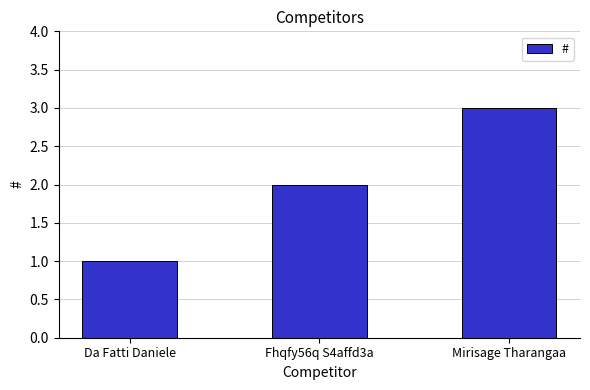

Where is the data nearest to the value 2?

Fhqfy56q S4affd3a